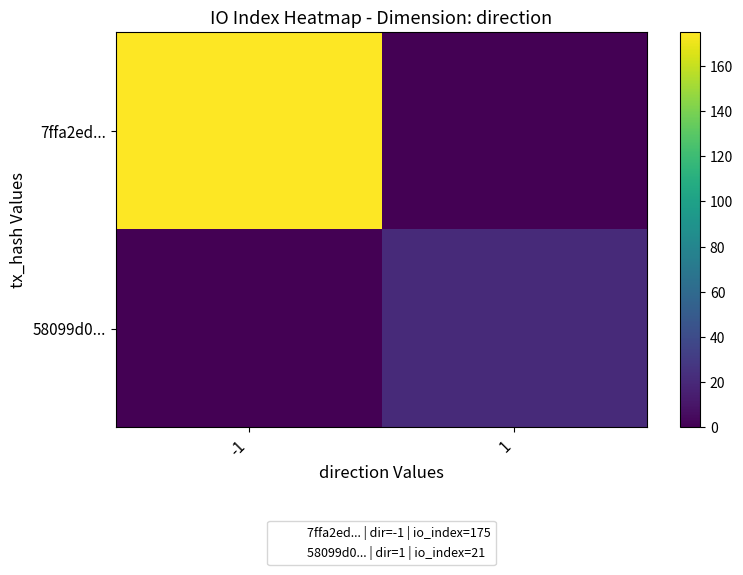

How many categories are shown in the chart?

2